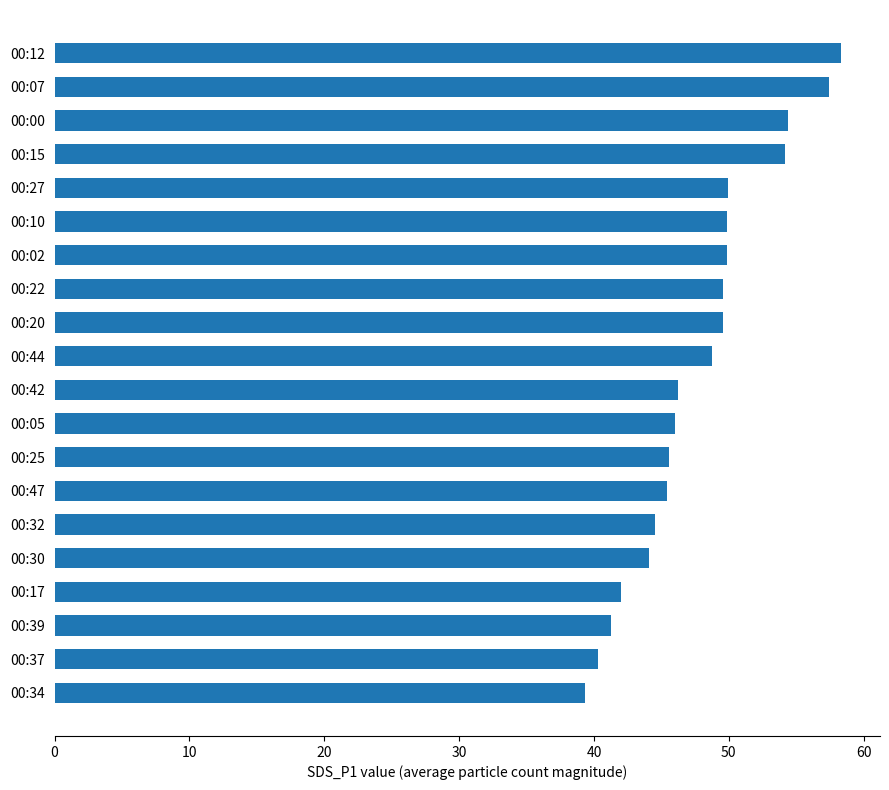

What is the difference between the second highest and second lowest values?

17.1